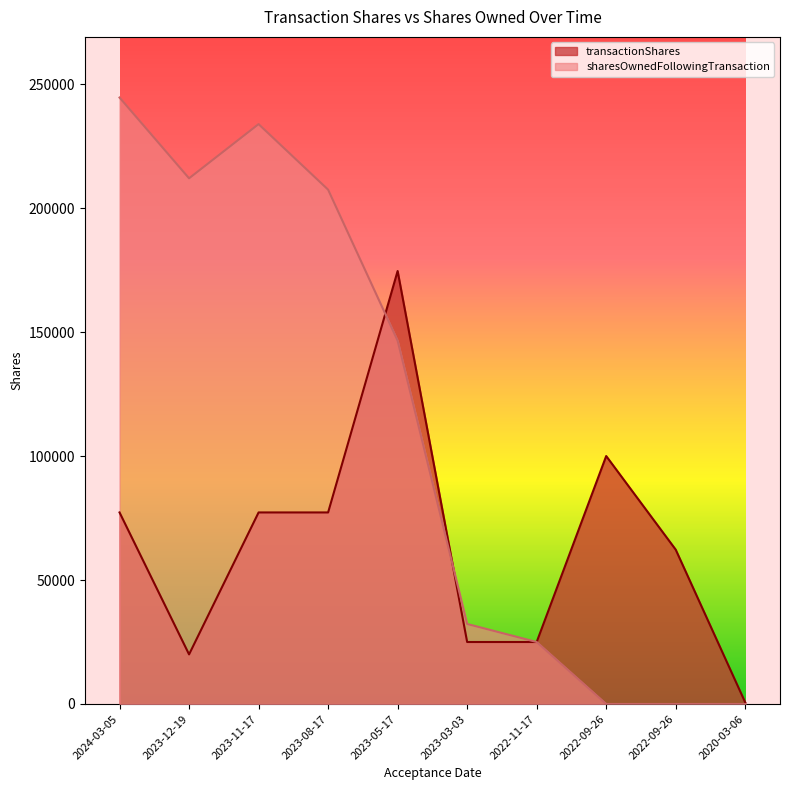

The value of transactionShares at 2022-09-26 is 92688. True or false?

False